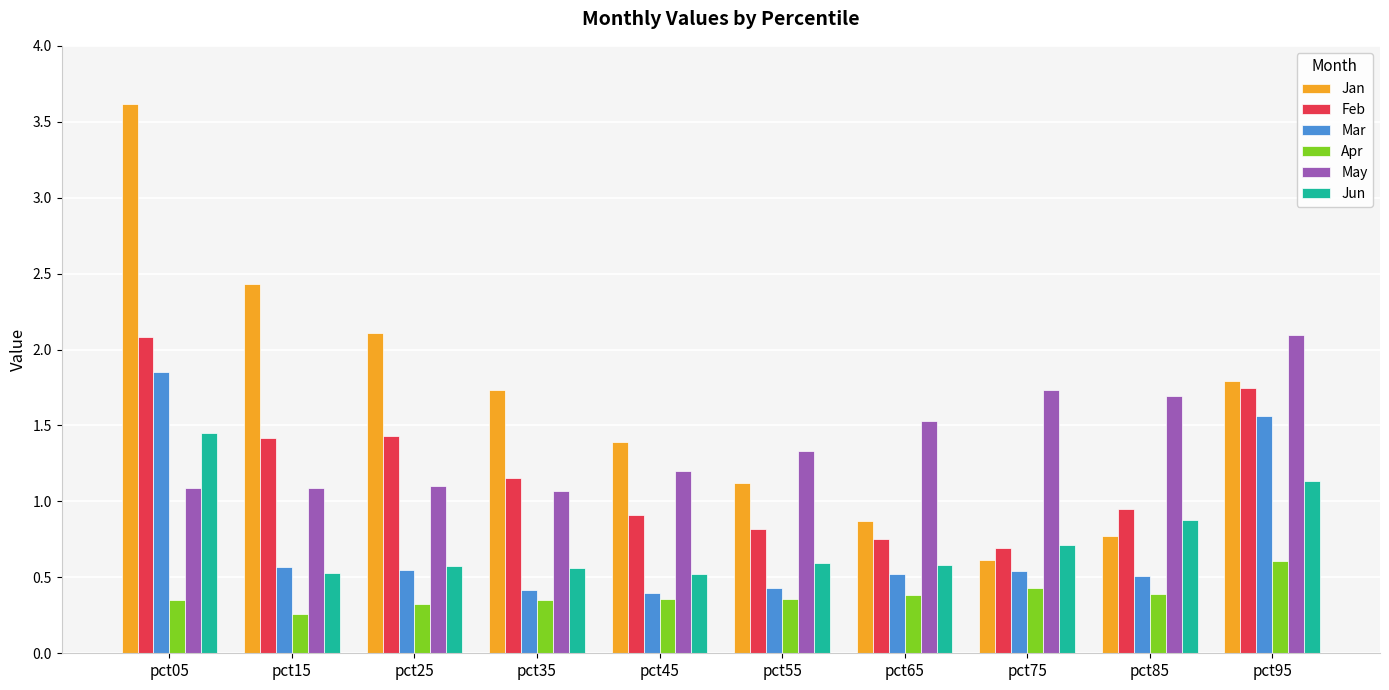

Between pct25 and pct95, which series saw the biggest shift?

Mar